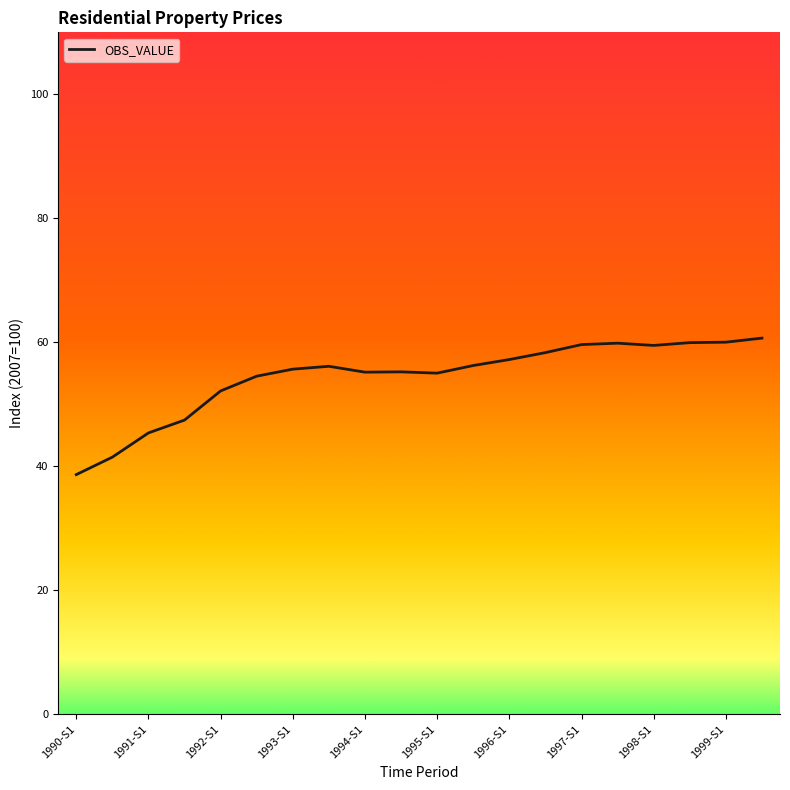

What is the maximum value shown in the chart?

60.7